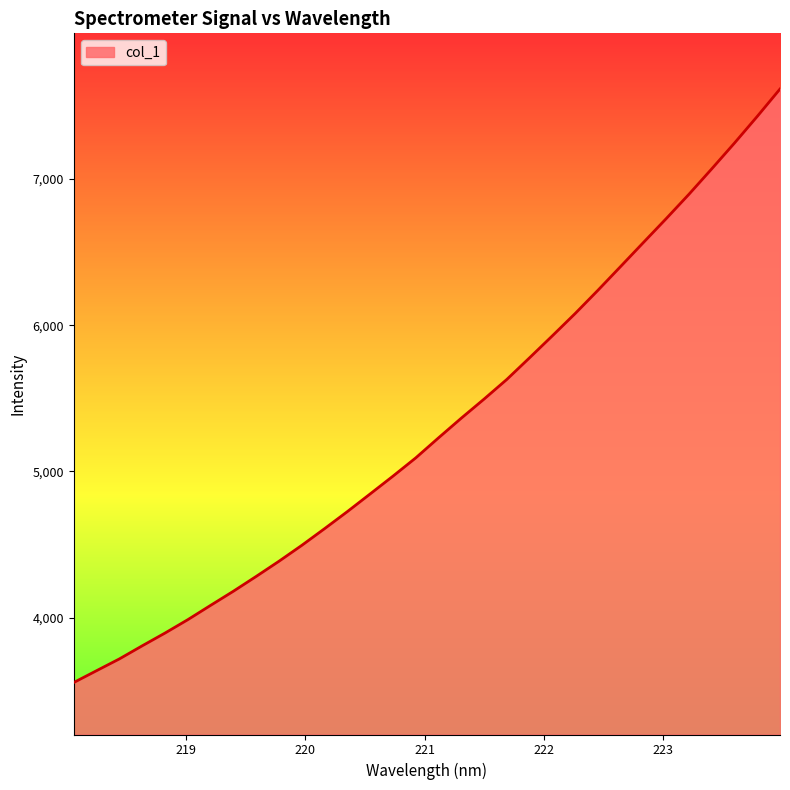

What is the smallest value displayed?

3556.3